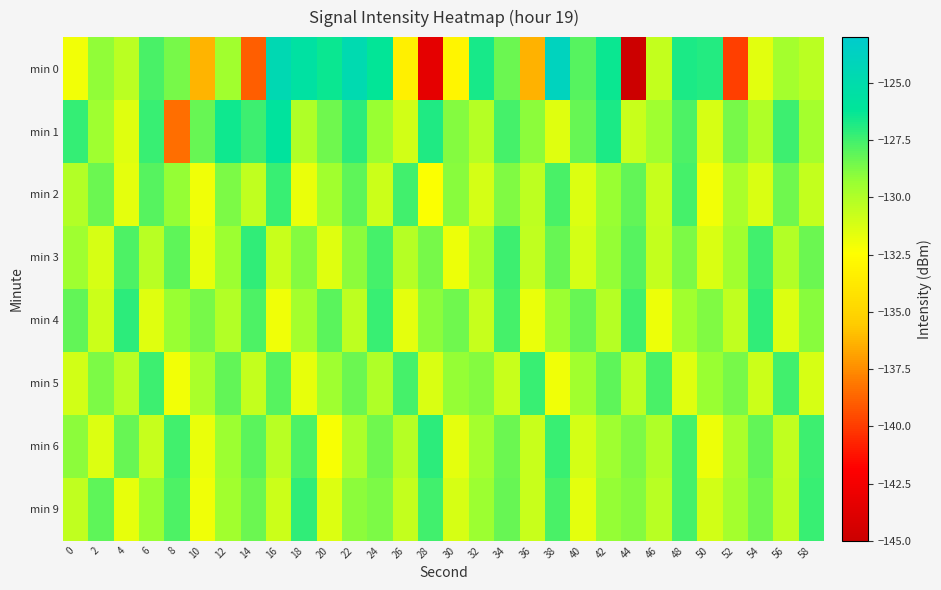

List the series in order of their peak value, highest first.

min 0, min 1, min 4, min 6, min 3, min 9, min 2, min 5